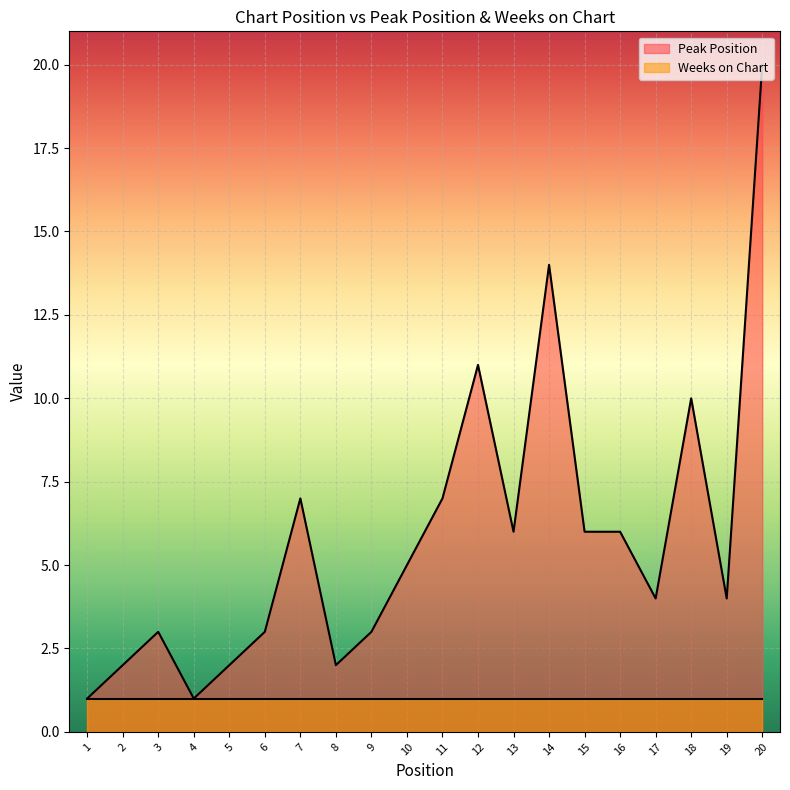

Reading right to left, extract all data points from this chart.

20=20	19=4	18=10	17=4	16=6	15=6	14=14	13=6	12=11	11=7	10=5	9=3	8=2	7=7	6=3	5=2	4=1	3=3	2=2	1=1